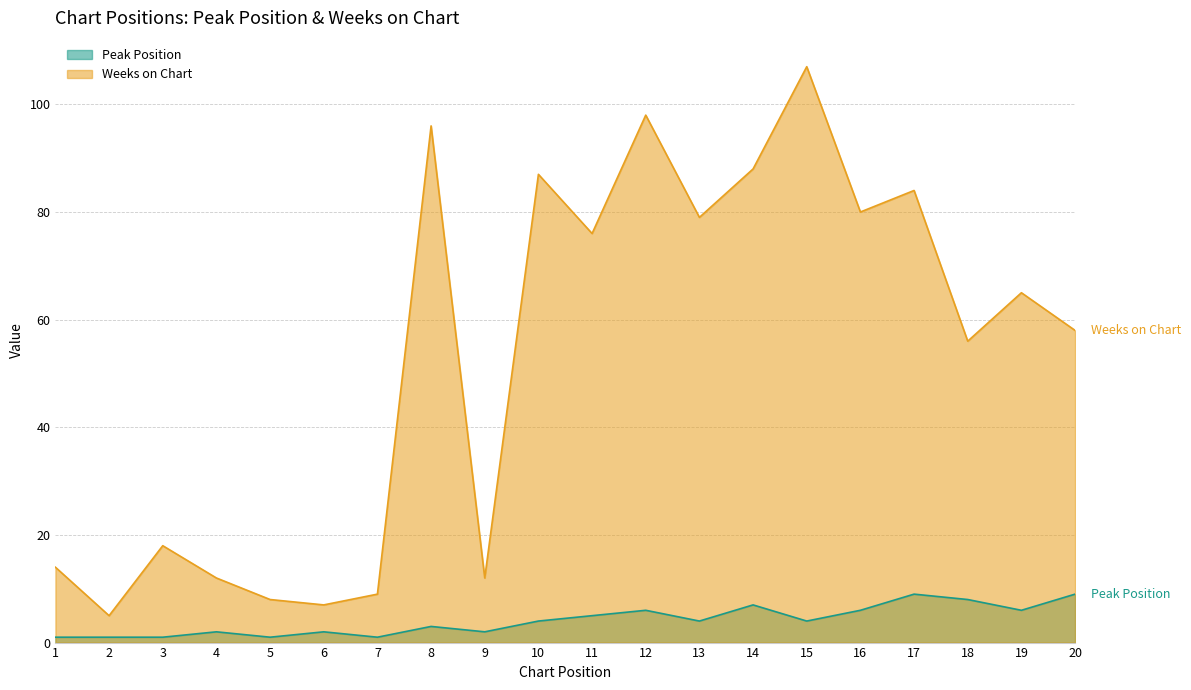

How many values in the Peak Position series exceed 4?

8